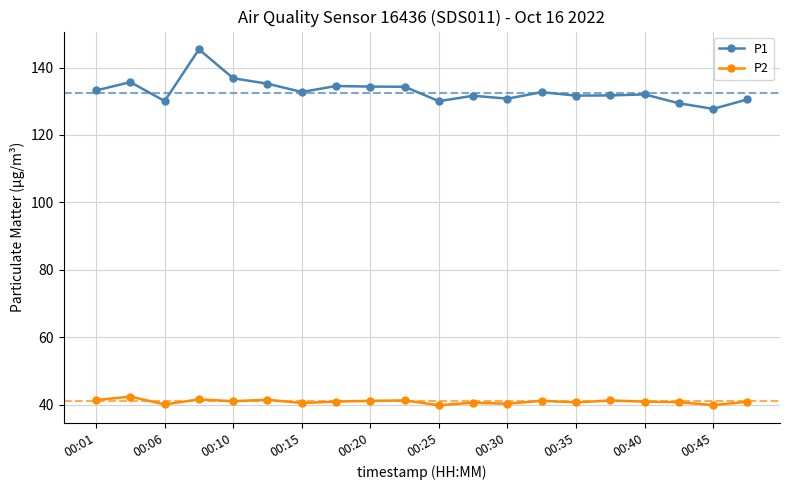

Which series has the largest total across all categories?

P1